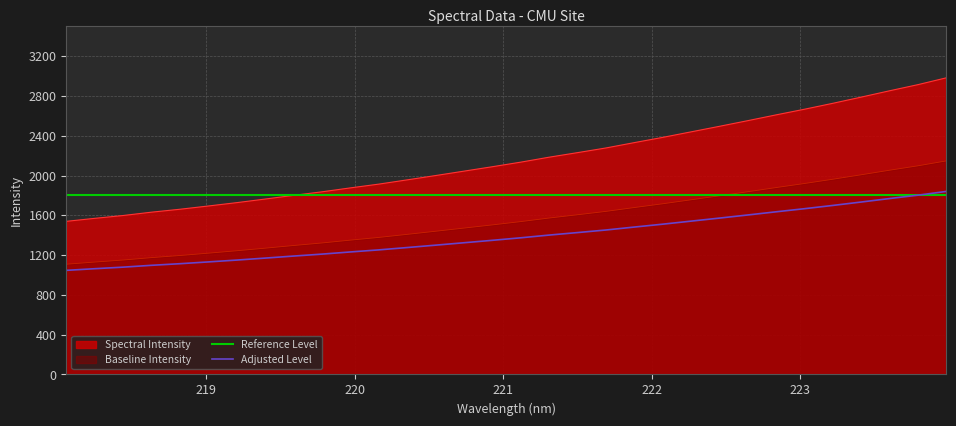

What is the minimum value shown in the chart?

1047.0